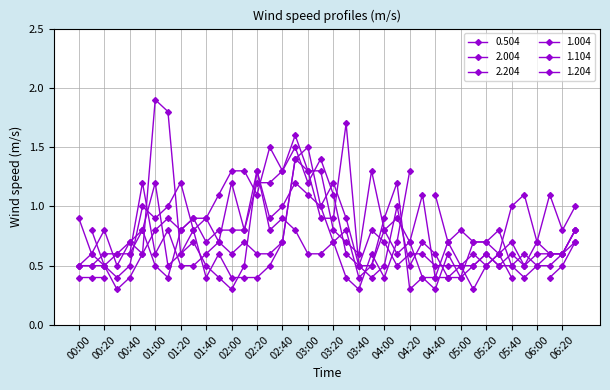

Is this an area chart (filled region under the line)?

No